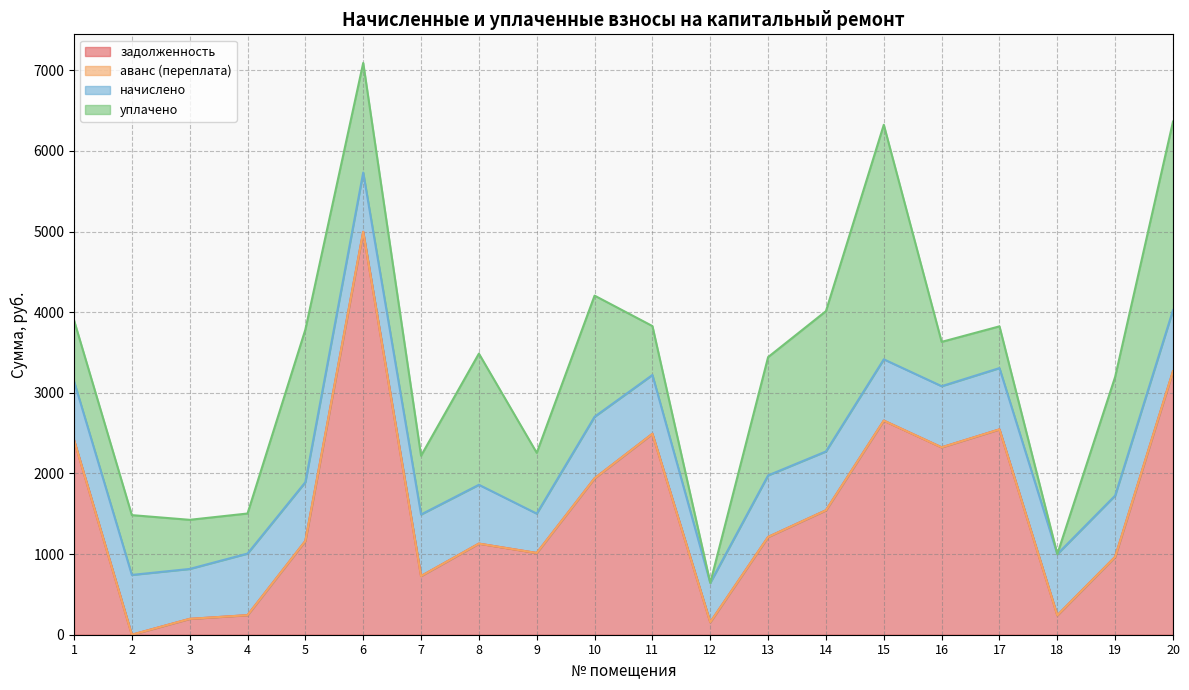

Rank the series by their maximum value, from lowest to highest.

аванс (переплата), начислено, уплачено, задолженность